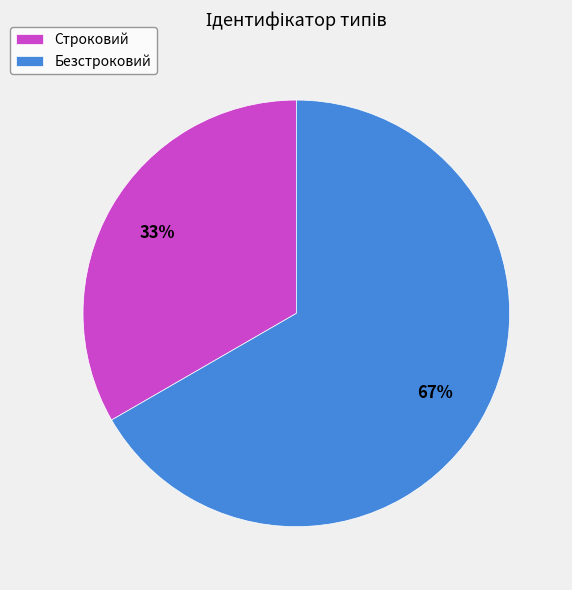

Approximately how many times larger is the value at Строковий compared to Безстроковий?

0.5